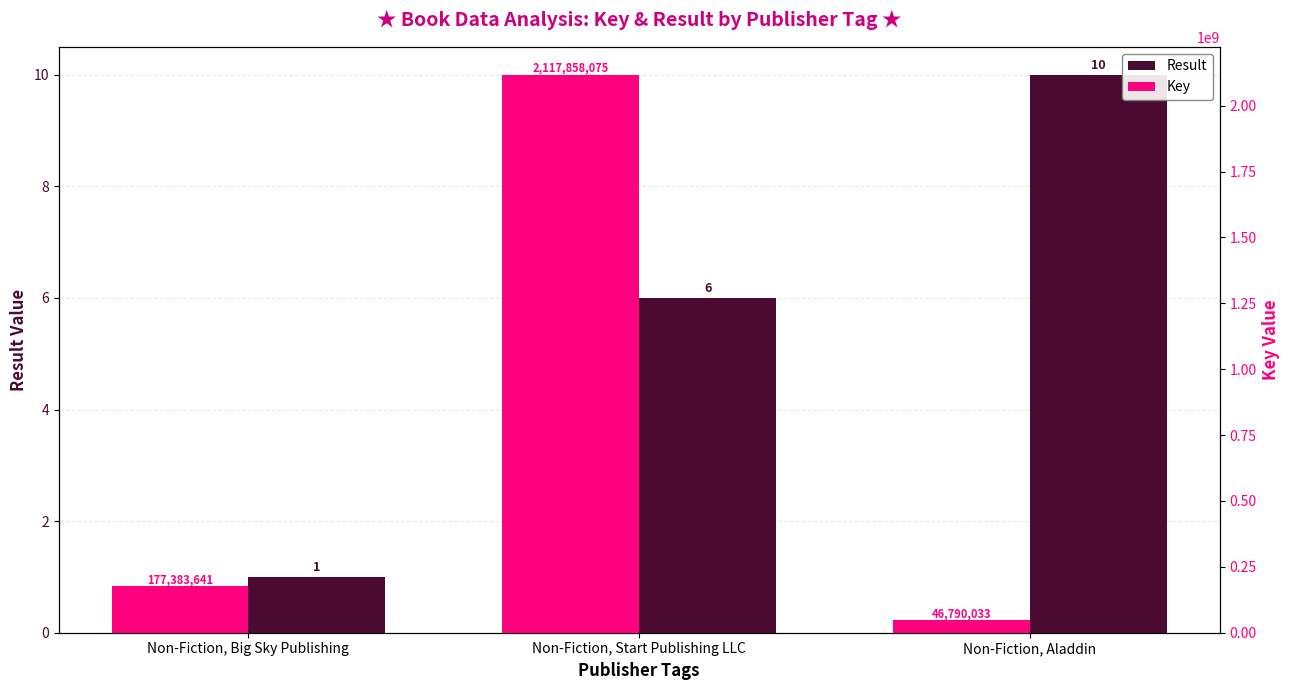

How many data points in Key are above 177383641?

1